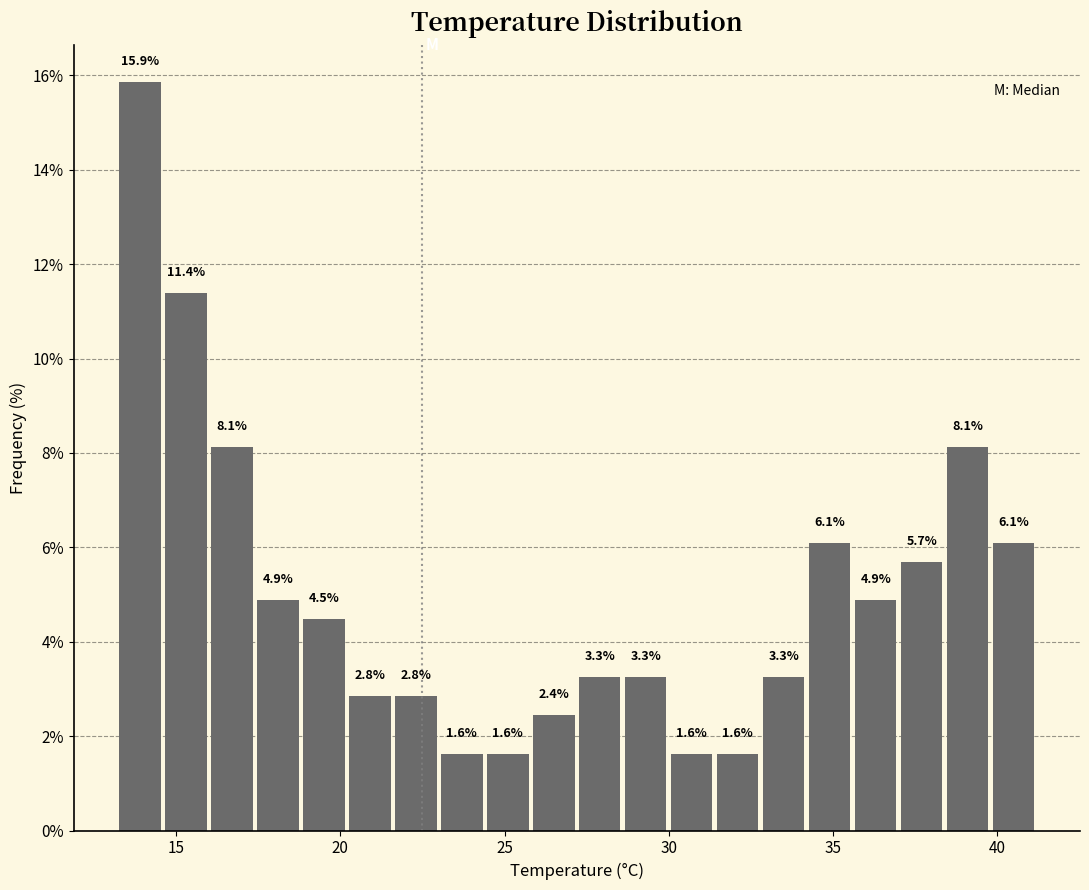

Around what value on the x-axis is the tallest bar? Give the approximate position of its centre, as read against the axis.

14.0